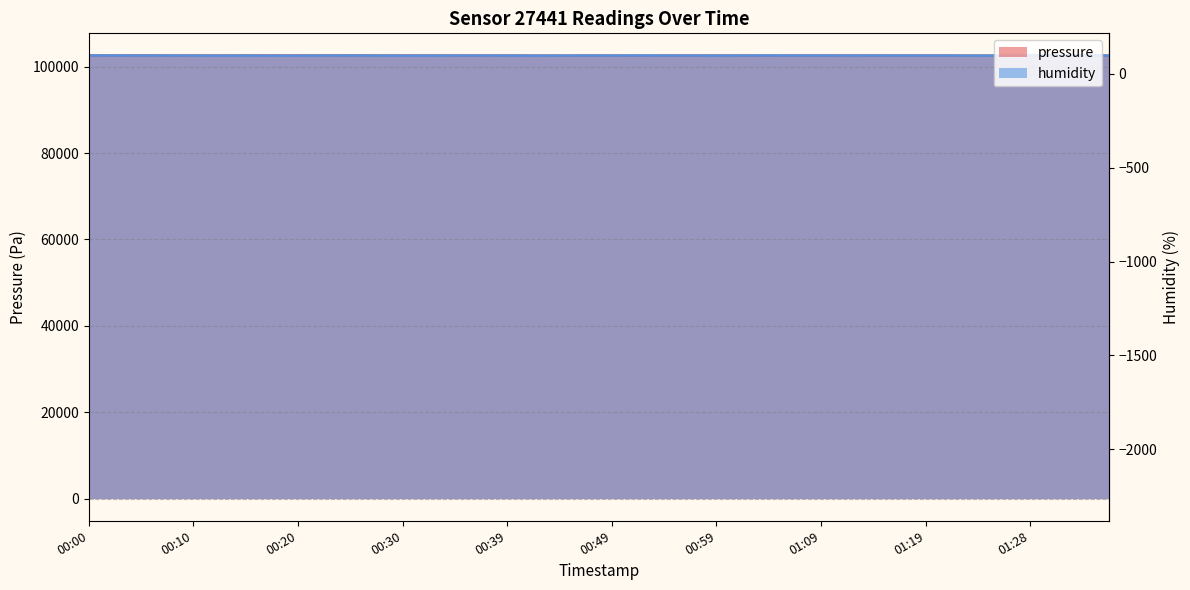

Which category has the highest value in the pressure series?

00:00